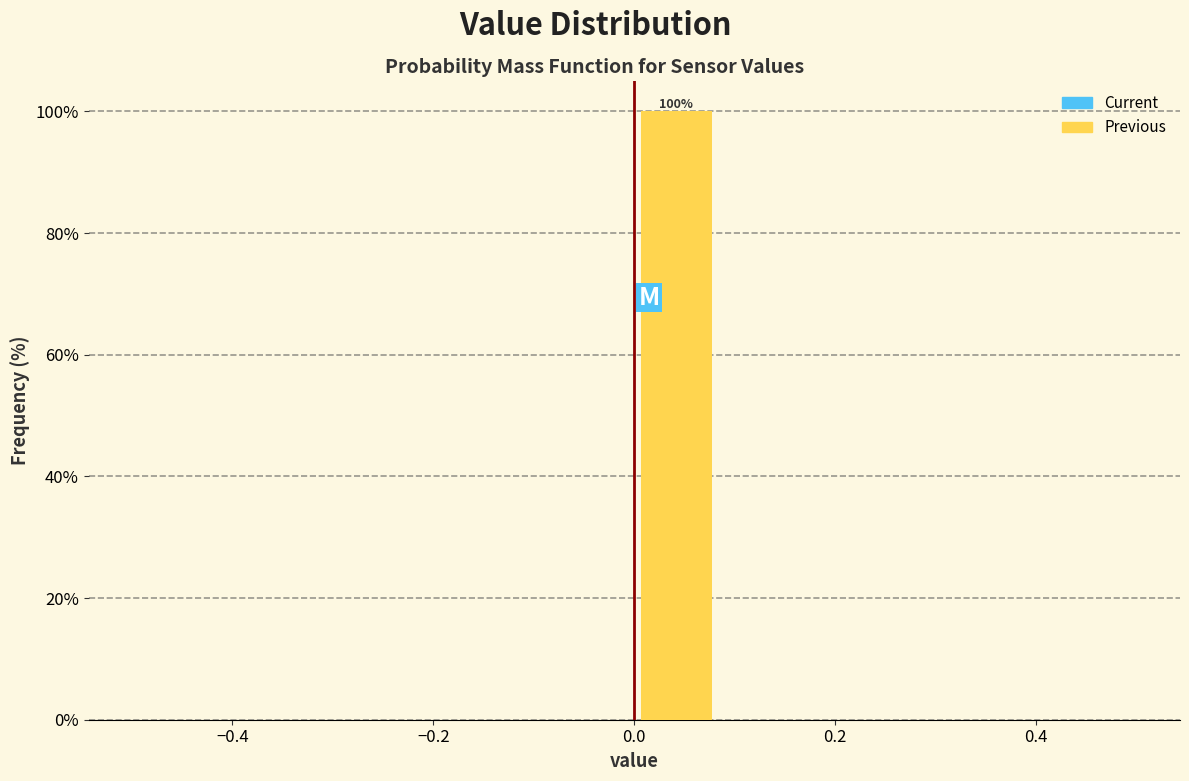

Which range on the x-axis has the tallest bar?

0.00 to 0.08